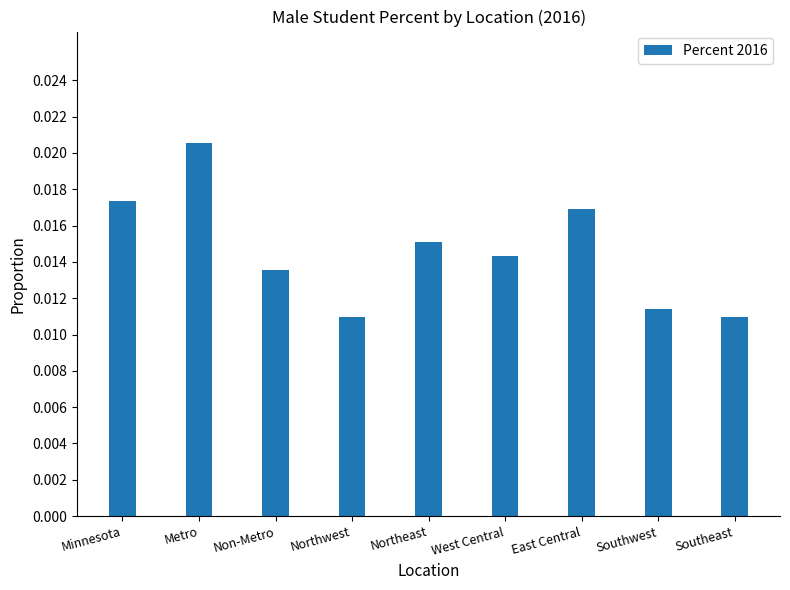

What is the label of the 3rd bar from the left?

Non-Metro